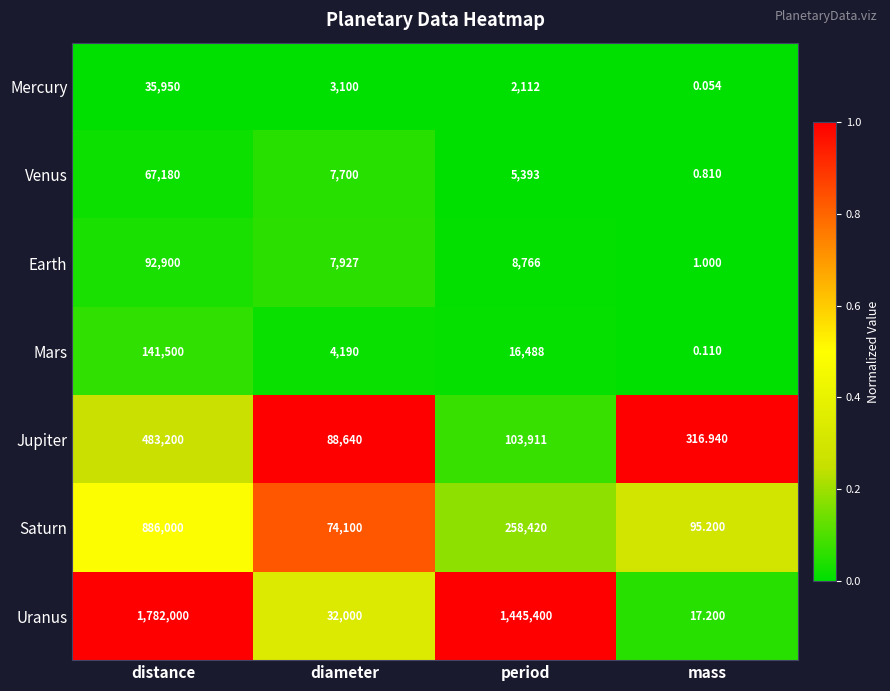

Which series changed the most between distance and diameter?

Uranus